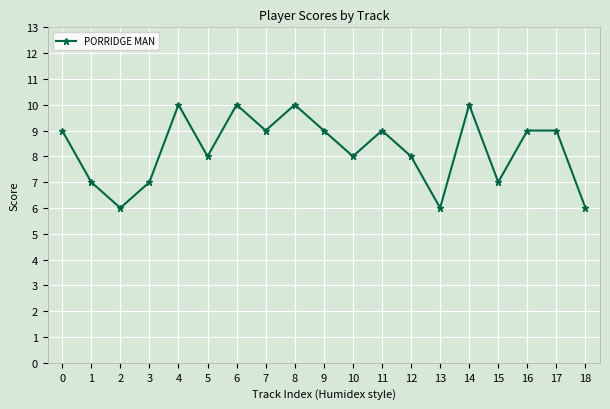

What is the average value?

8